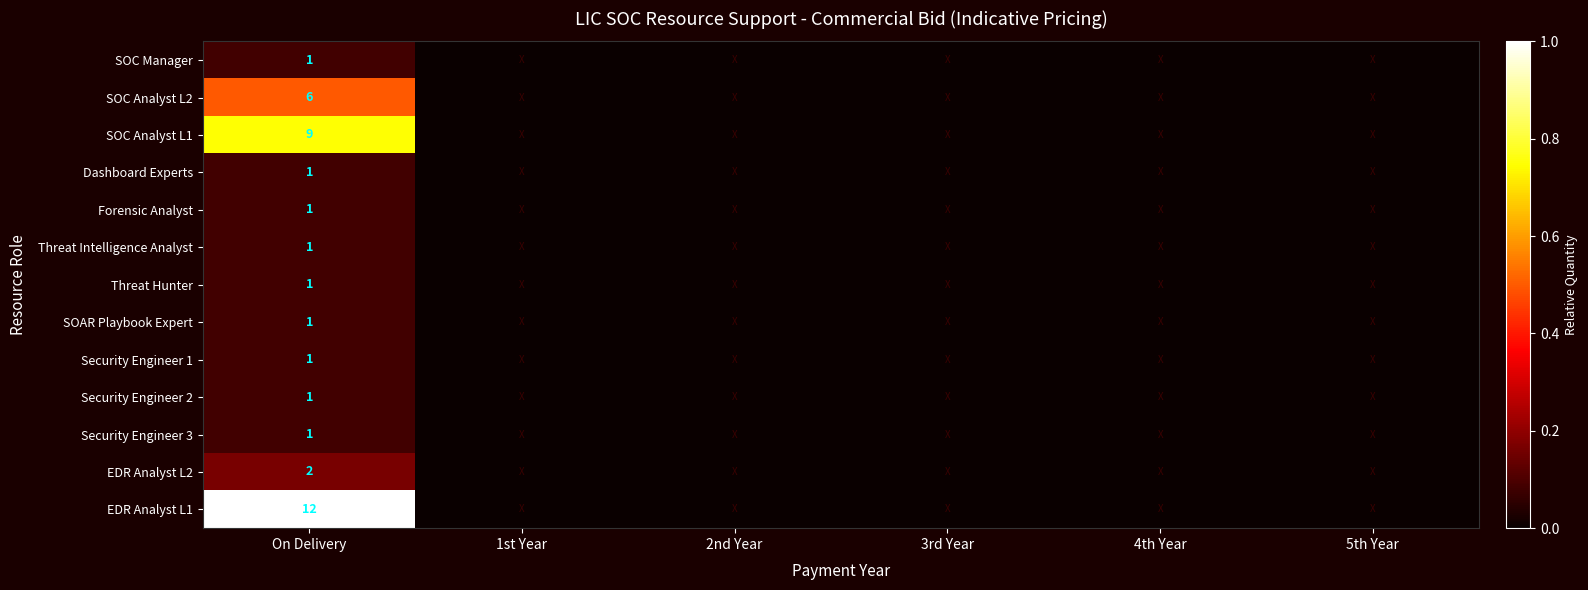

What is the sum of the SOC Analyst L1 values at On Delivery and 5th Year?

0.7